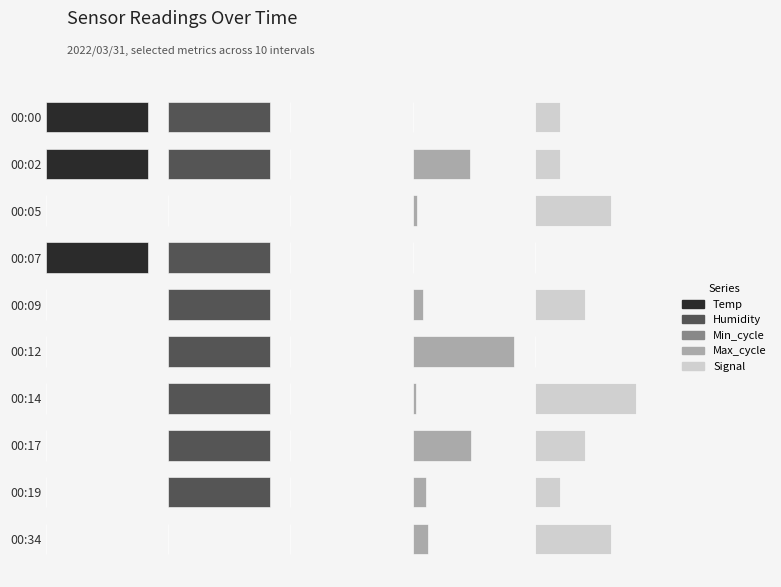

At how many categories does at least one series exceed 0?

10